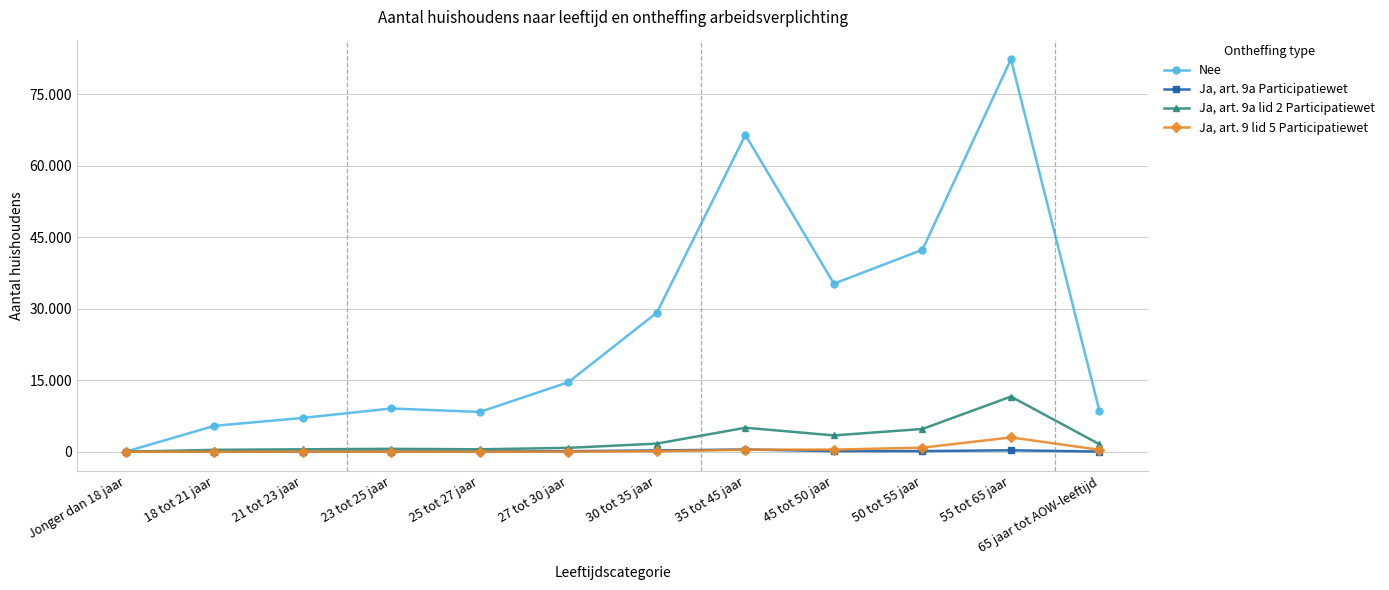

Rank the series at 50 tot 55 jaar from lowest to highest value.

Ja, art. 9a Participatiewet, Ja, art. 9 lid 5 Participatiewet, Ja, art. 9a lid 2 Participatiewet, Nee